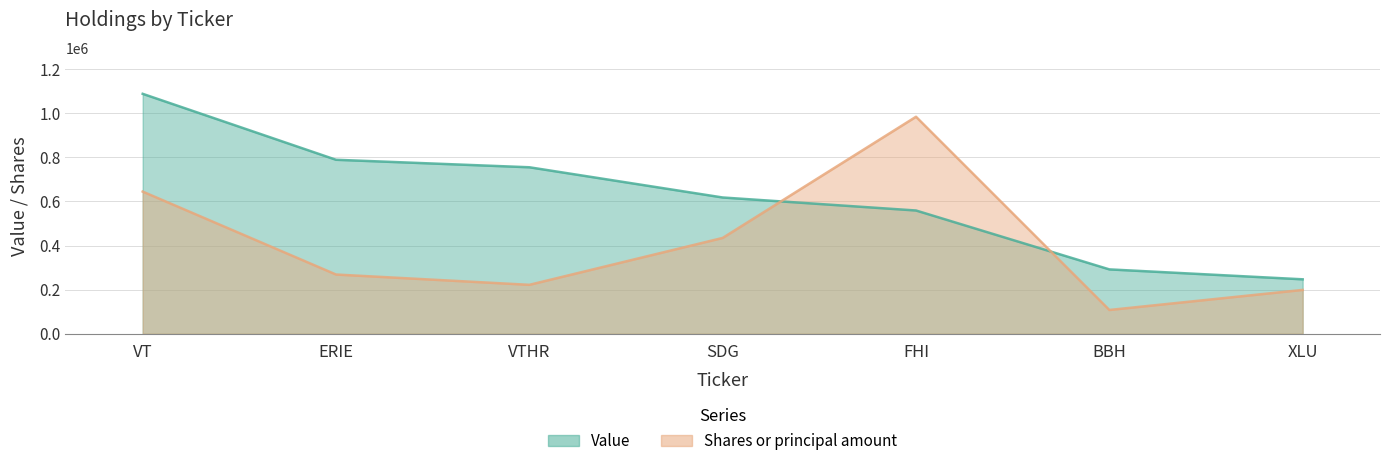

What are all the series names shown in the legend?

Value, Shares or principal amount